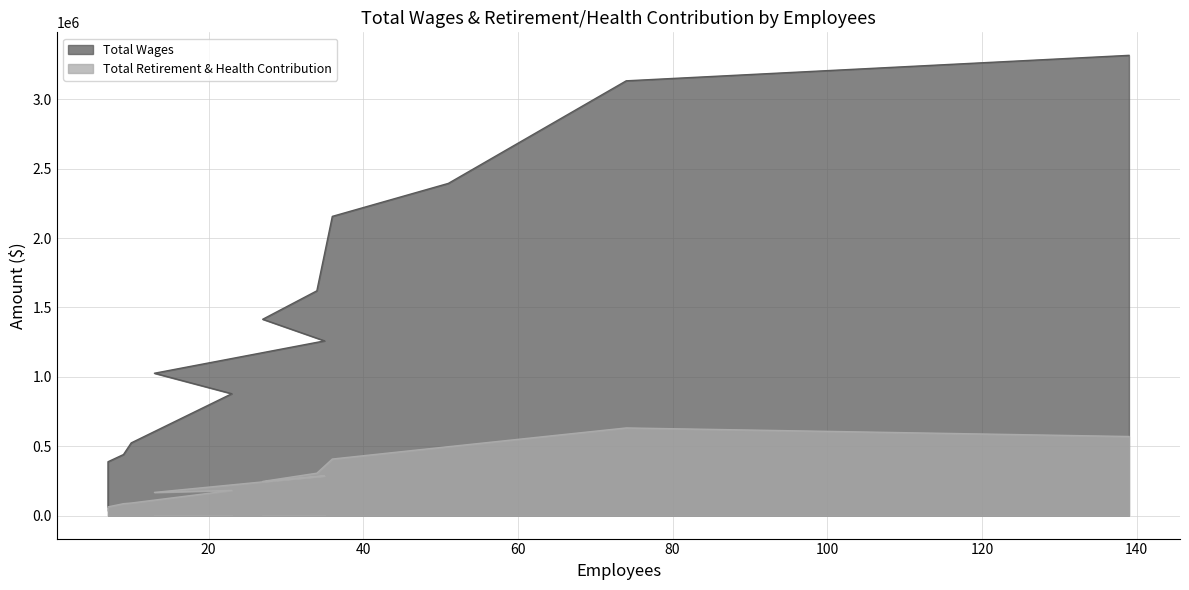

True or false: Total Wages has more than 0 points higher than both neighbors.

False